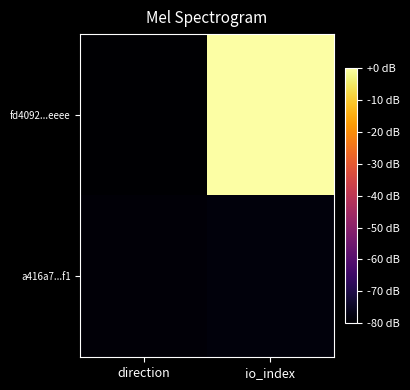

List the series in order of their overall mean, highest first.

fd4092...eeee, a416a7...f1